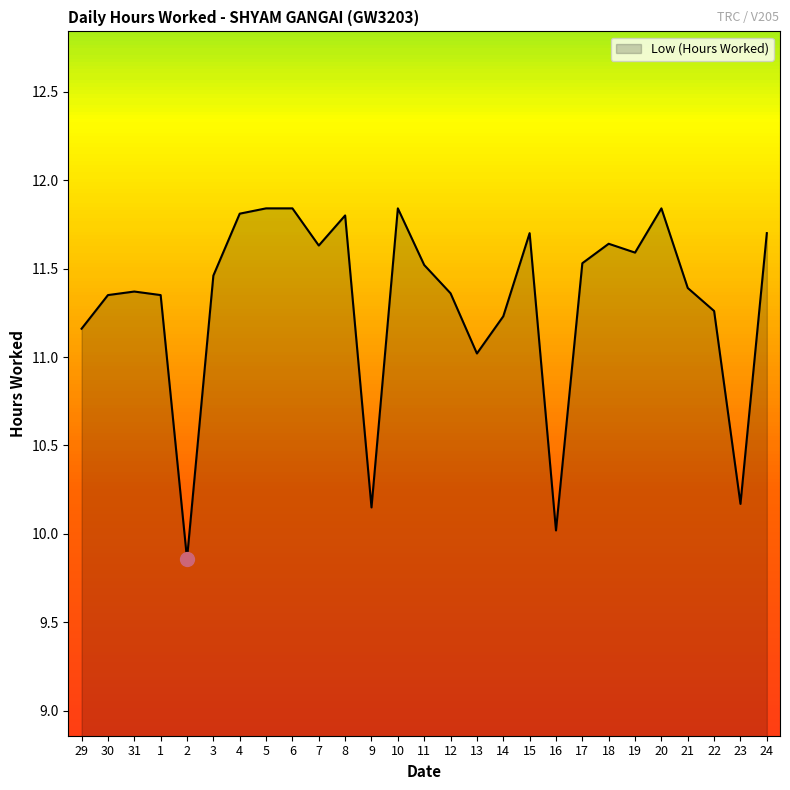

What is the change in value from 16 to 22?

+1.2